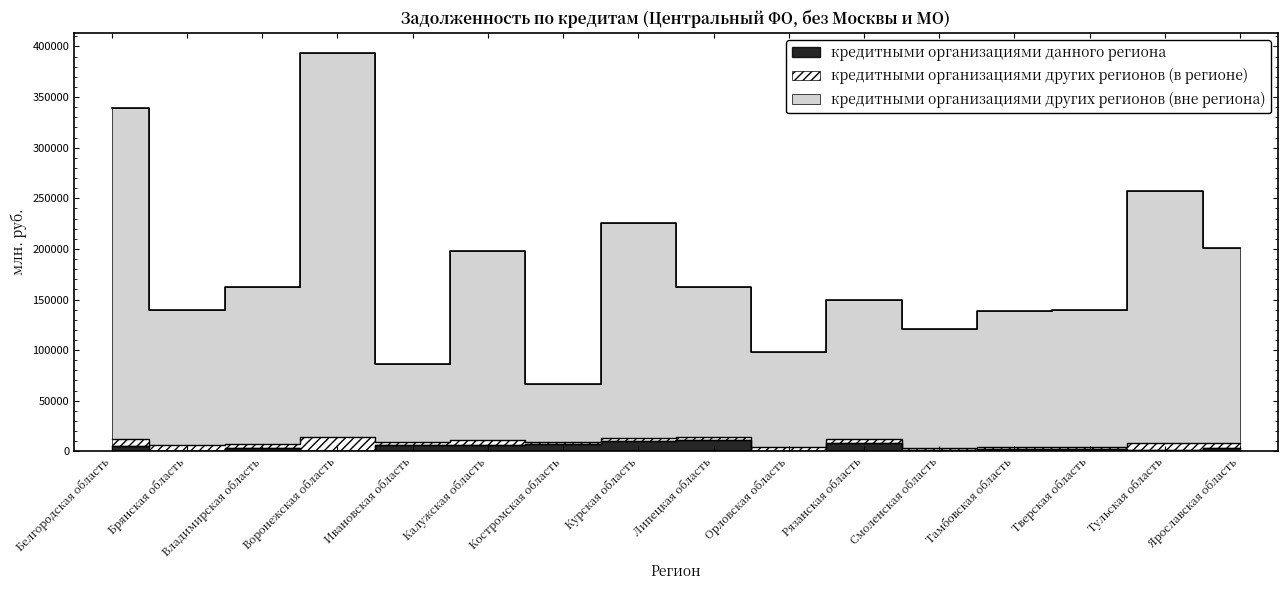

Where does the кредитными организациями данного региона series first go above 2939?

Белгородская область